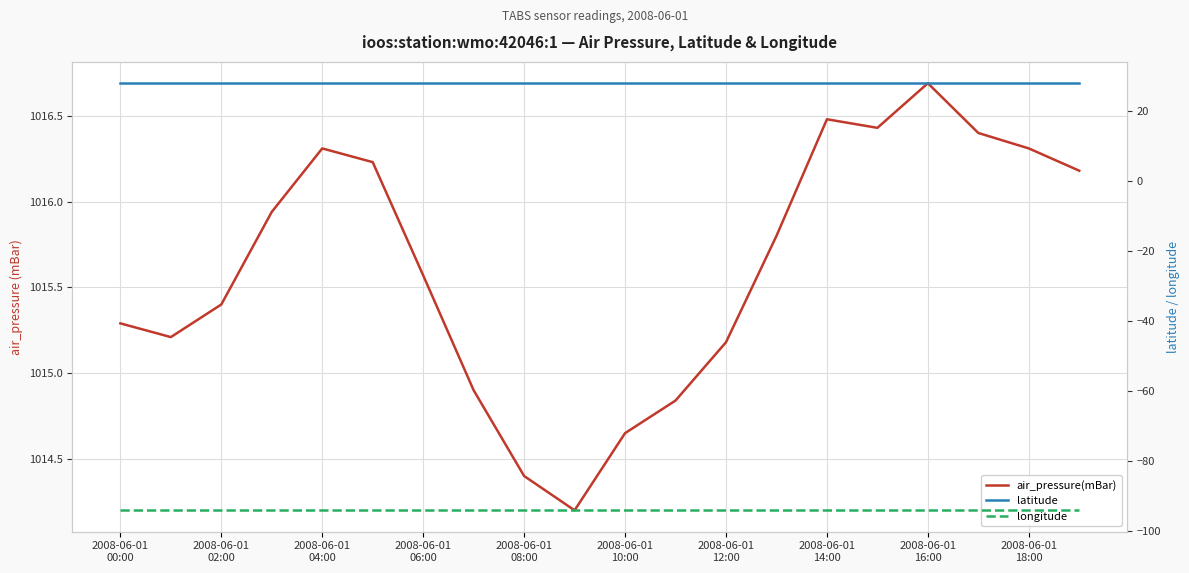

Reading left to right, what are all the values shown in this chart?

air_pressure(mBar): 1015.3	1015.2	1015.4	1015.9	1016.3	1016.2	1015.6	1014.9	1014.4	1014.2	1014.6	1014.8	1015.2	1015.8	1016.5	1016.4	1016.7	1016.4	1016.3	1016.2
latitude: 27.9	27.9	27.9	27.9	27.9	27.9	27.9	27.9	27.9	27.9	27.9	27.9	27.9	27.9	27.9	27.9	27.9	27.9	27.9	27.9
longitude: -94.0	-94.0	-94.0	-94.0	-94.0	-94.0	-94.0	-94.0	-94.0	-94.0	-94.0	-94.0	-94.0	-94.0	-94.0	-94.0	-94.0	-94.0	-94.0	-94.0